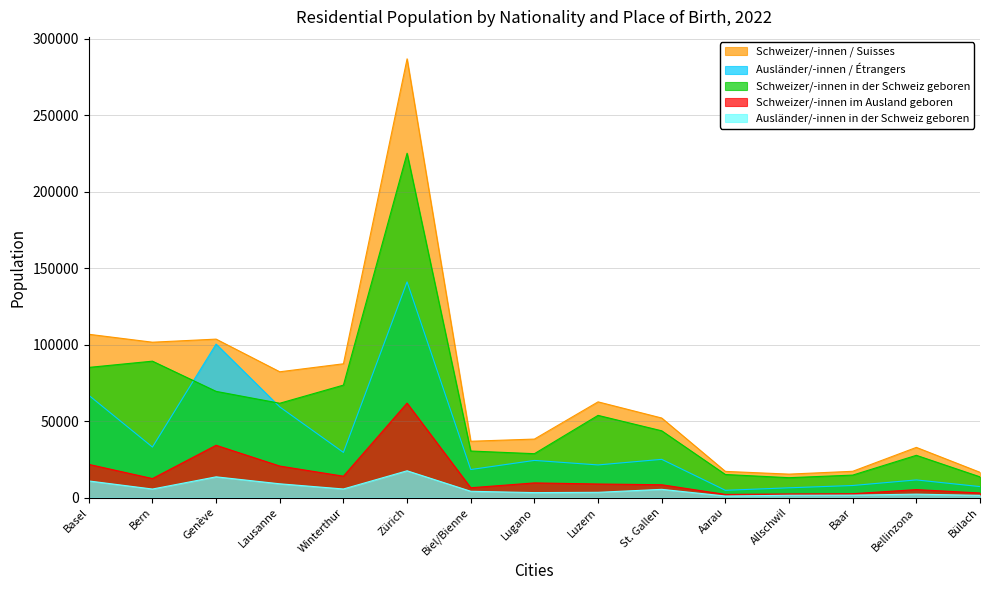

What is the difference between the highest and lowest values at St. Gallen?

46624